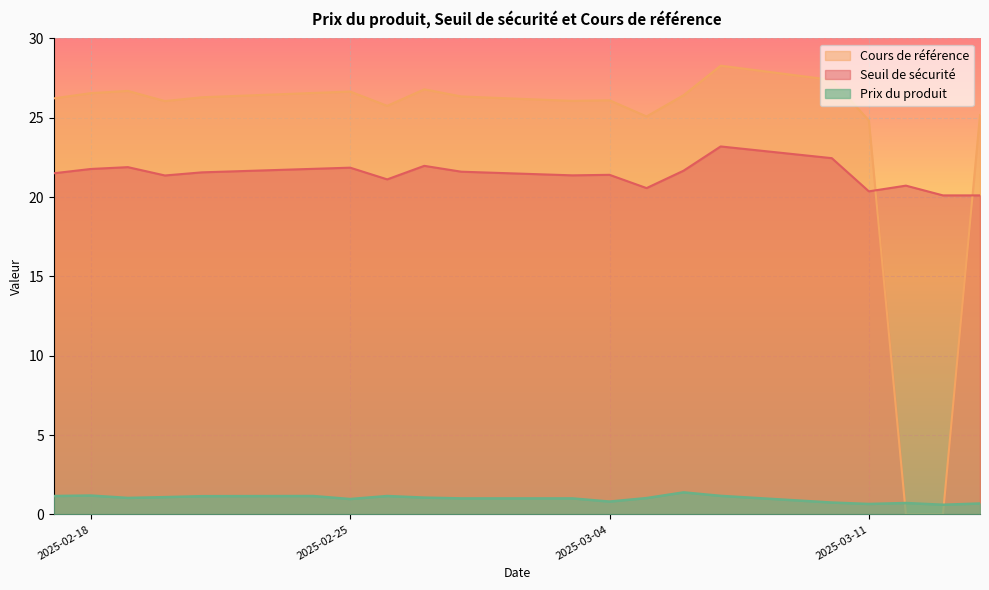

True or false: Prix du produit has a value of 0.8 at 2025-03-04.

True